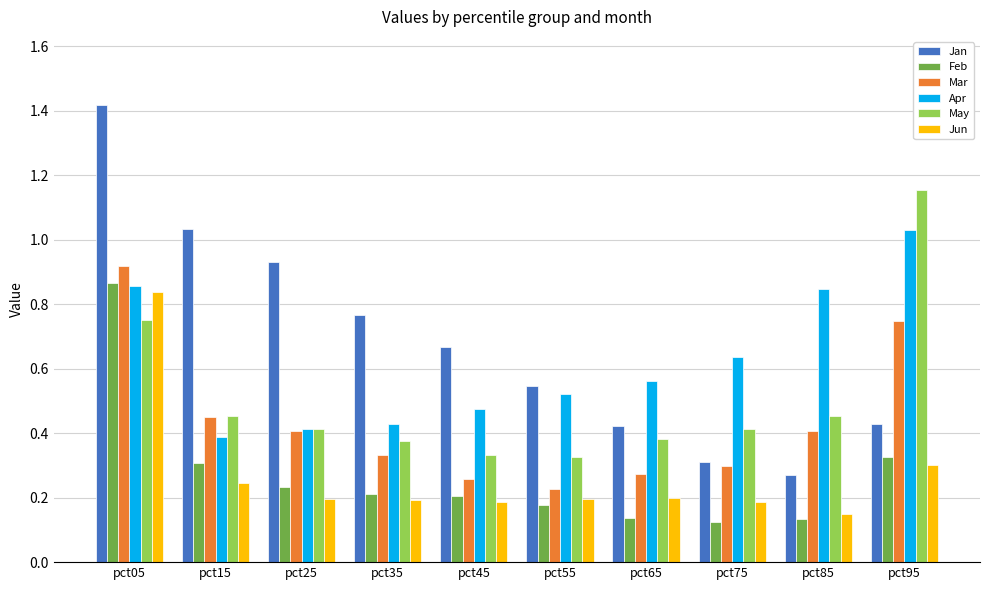

What is the sum of all May values?

5.1